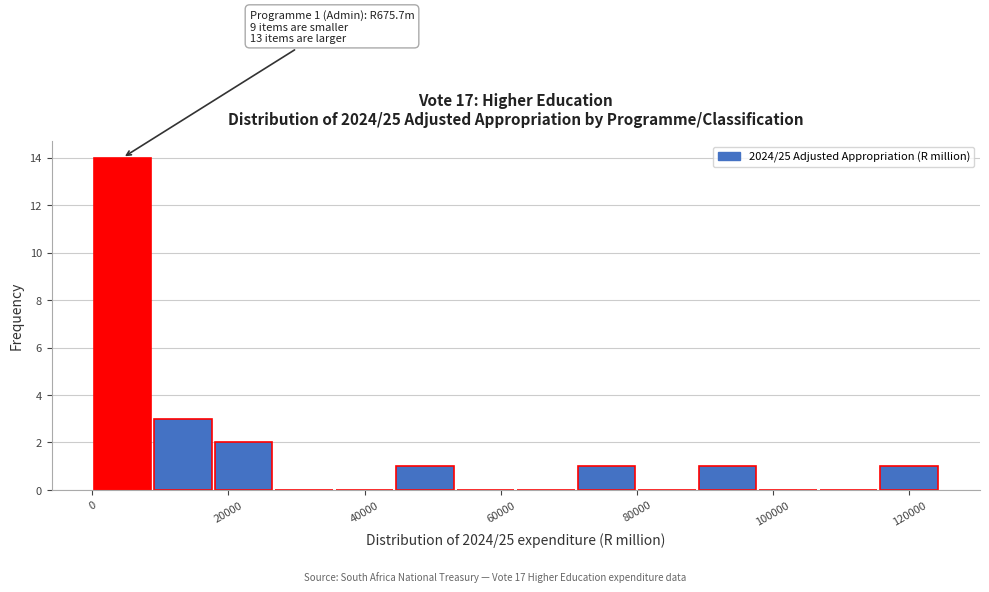

Over which range of the x-axis is the bar tallest?

0 to 8000